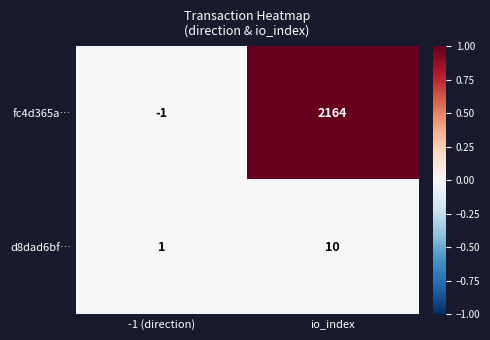

Which series has the largest total across all categories?

fc4d365a…